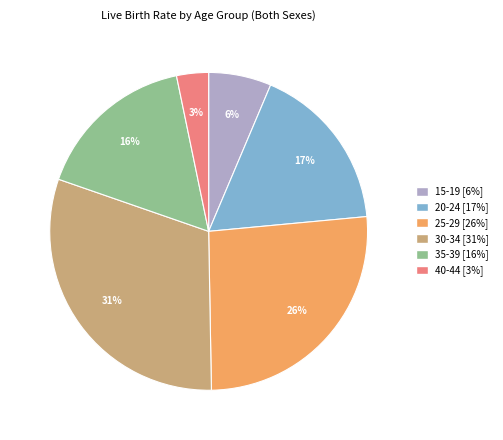

What percentage is the 25-29 slice, to the nearest percent?

26%